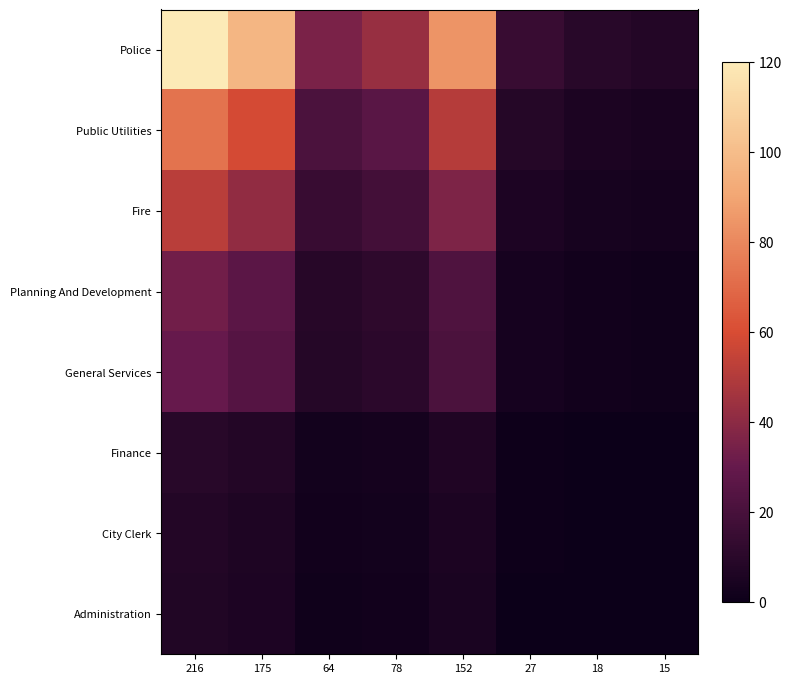

Reading left to right, transcribe all the data shown in this chart.

Police: 216=120.0	175=97.1	64=35.2	78=43.0	152=84.3	27=14.5	18=9.5	15=7.8
Public Utilities: 216=72.8	175=58.9	64=21.2	78=25.9	152=51.1	27=8.6	18=5.6	15=4.6
Fire: 216=51.6	175=41.7	64=14.9	78=18.3	152=36.1	27=6.0	18=3.8	15=3.1
Planning And Development: 216=32.8	175=26.5	64=9.4	78=11.5	152=22.9	27=3.6	18=2.2	15=1.8
General Services: 216=30.3	175=24.4	64=8.6	78=10.6	152=21.2	27=3.3	18=2.0	15=1.6
Finance: 216=9.7	175=7.7	64=2.5	78=3.2	152=6.6	27=0.7	18=0.3	15=0.2
City Clerk: 216=7.8	175=6.2	64=1.9	78=2.5	152=5.3	27=0.5	18=0.2	15=0.0
Administration: 216=7.1	175=5.7	64=1.7	78=2.2	152=4.9	27=0.4	18=0.1	15=0.0